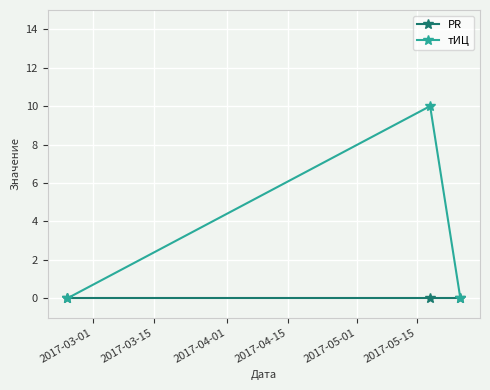

Reading left to right, transcribe all the data shown in this chart.

PR: 0	0	0
тИЦ: 0	10	0